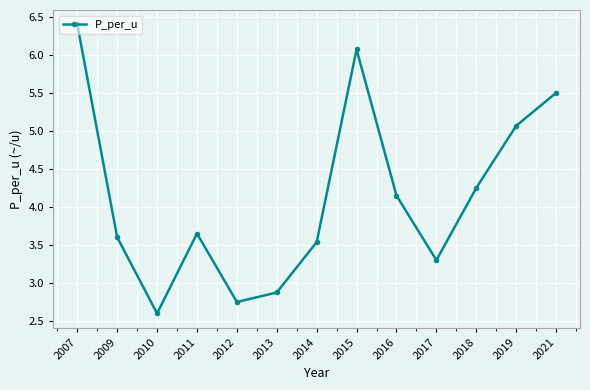

How many data points are less than 3?

3